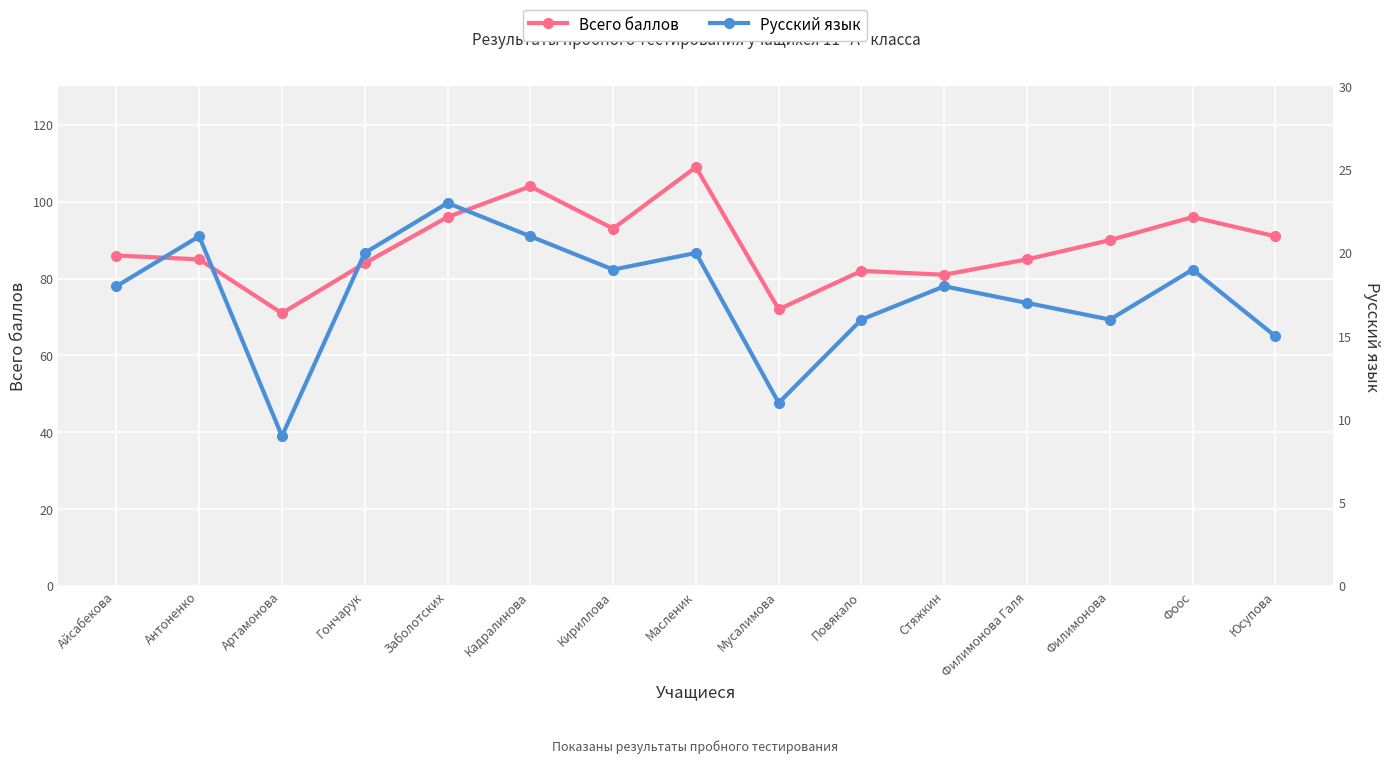

The Русский язык series shows 11 at Фоос. True or false?

False